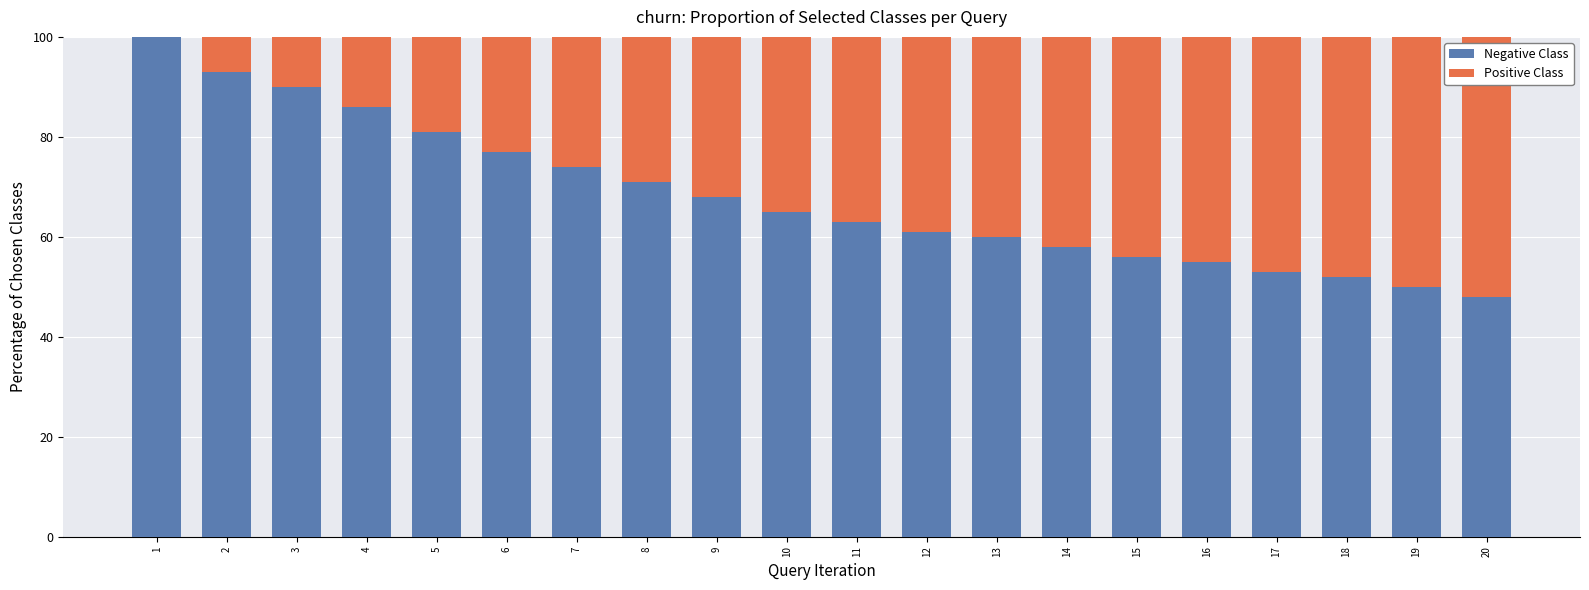

Which series has the largest range (max minus min)?

Negative Class